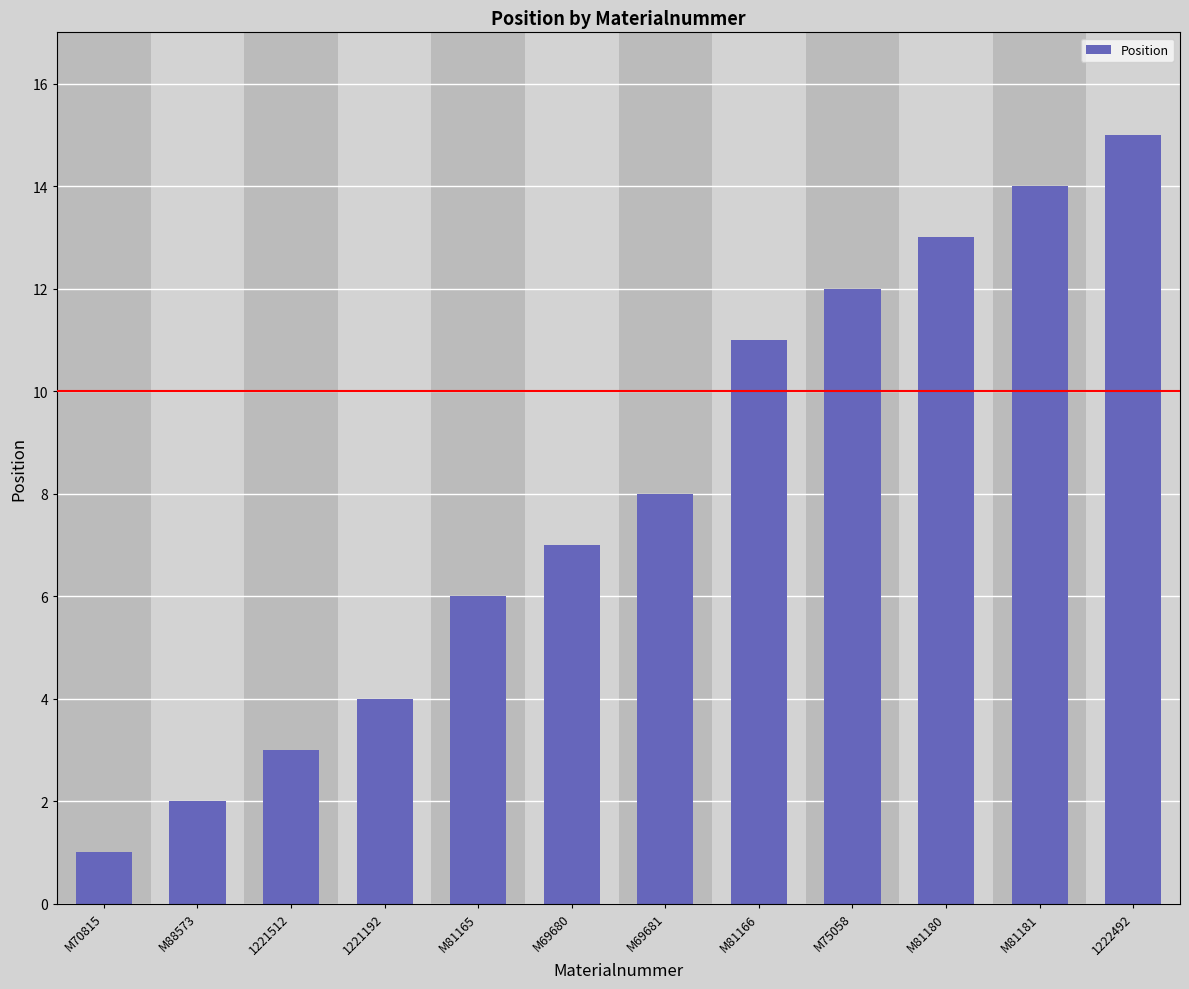

What is the value of the 2nd bar from the left?

2